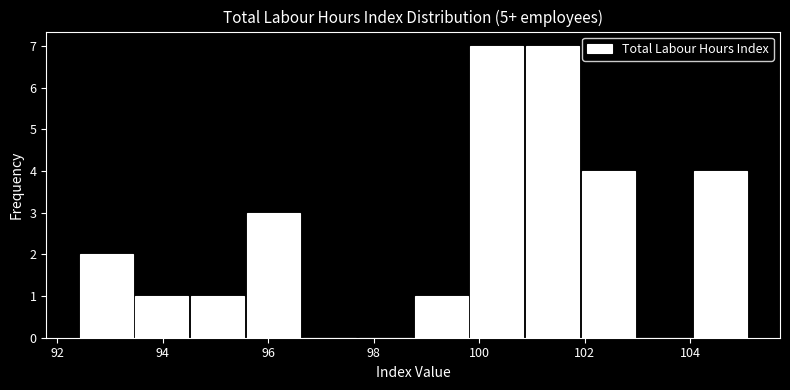

How tall is the bar that spans 95.6 to 96.6 on the x-axis? Neither the bar edges nor the heights are printed on the chart, so give them approximately, as read against the axes.

3